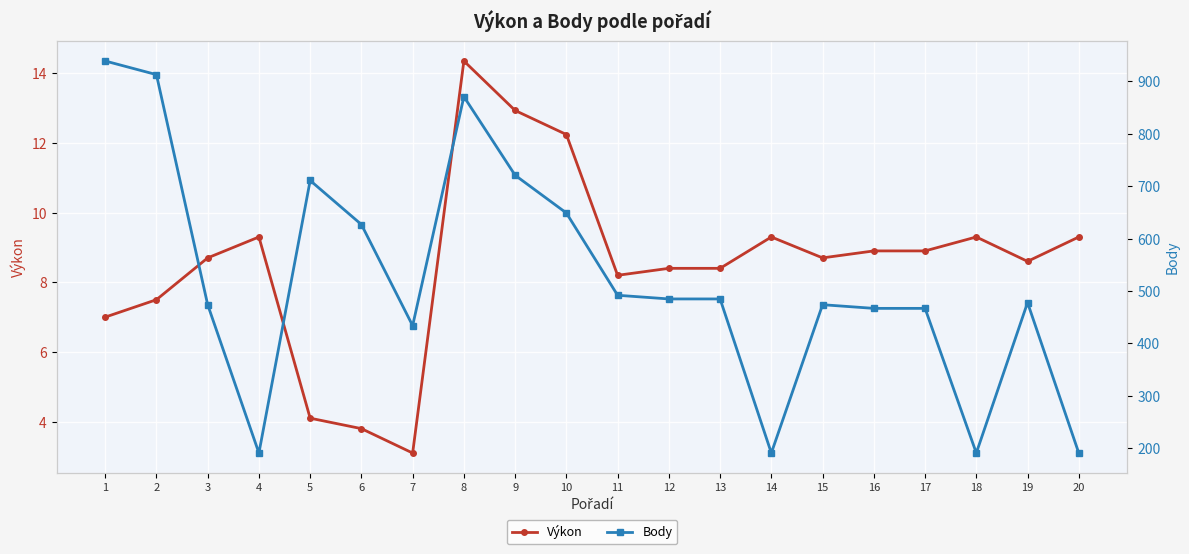

How many lines are shown in the chart?

2